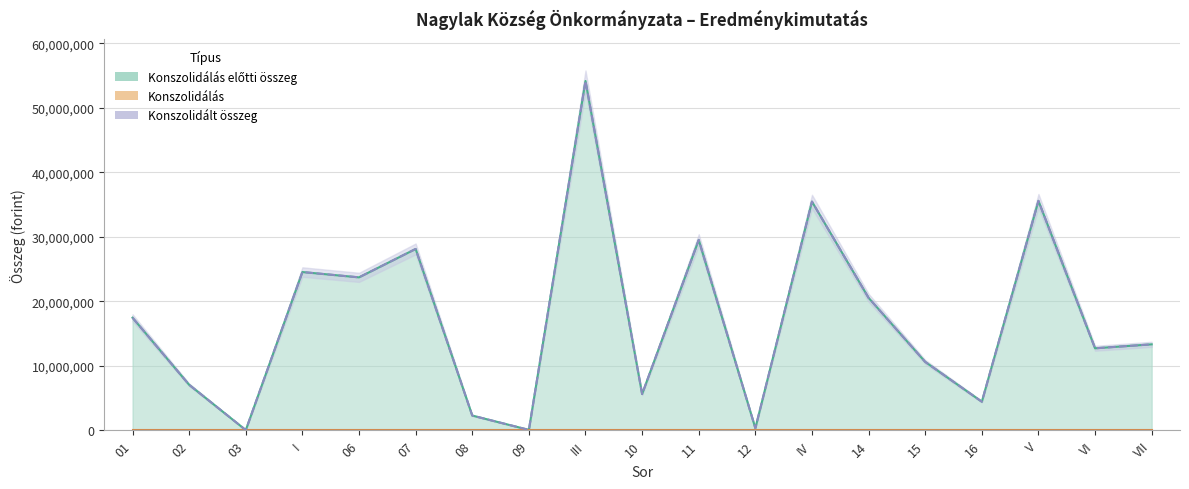

What is the value of the Konszolidált összeg point at the 1st from the left?

17455444